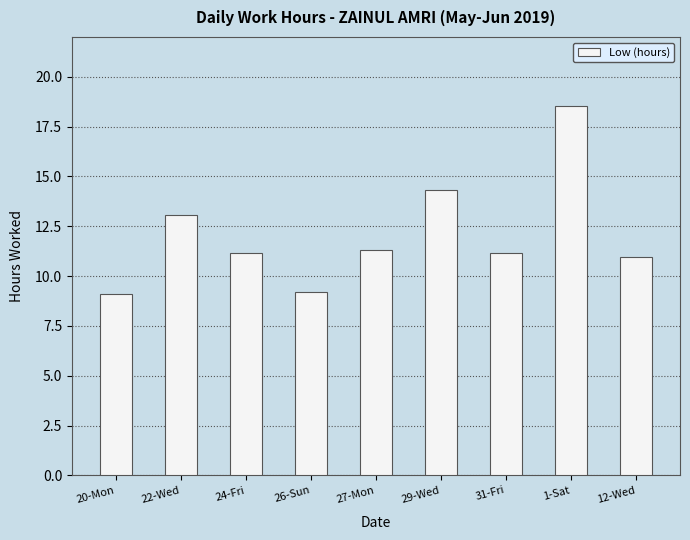

What is the change in value from 31-Fri to 12-Wed?

-0.2